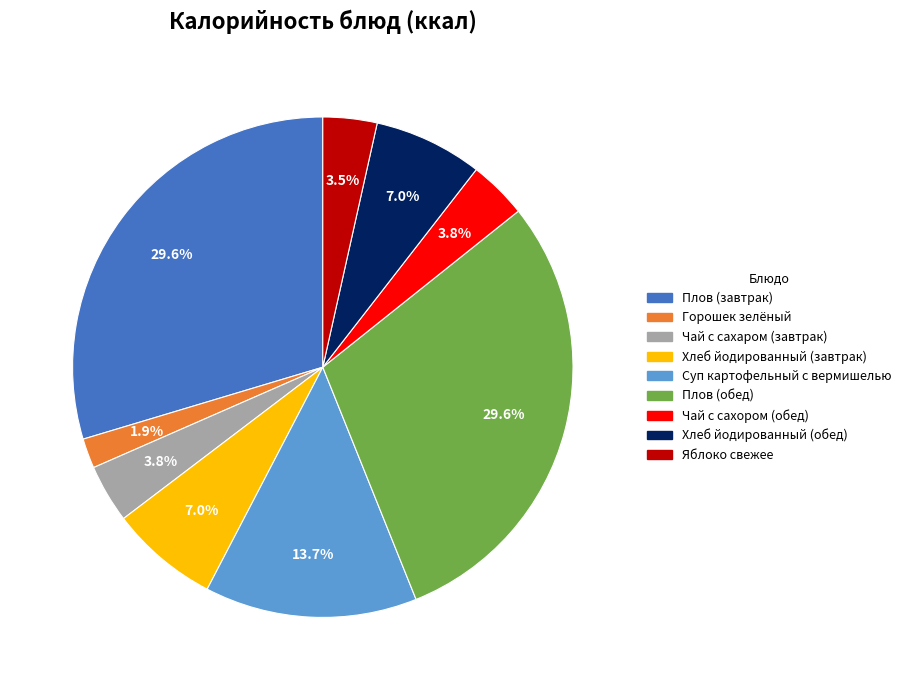

What percentage is the Плов (обед) slice, to the nearest percent?

30%